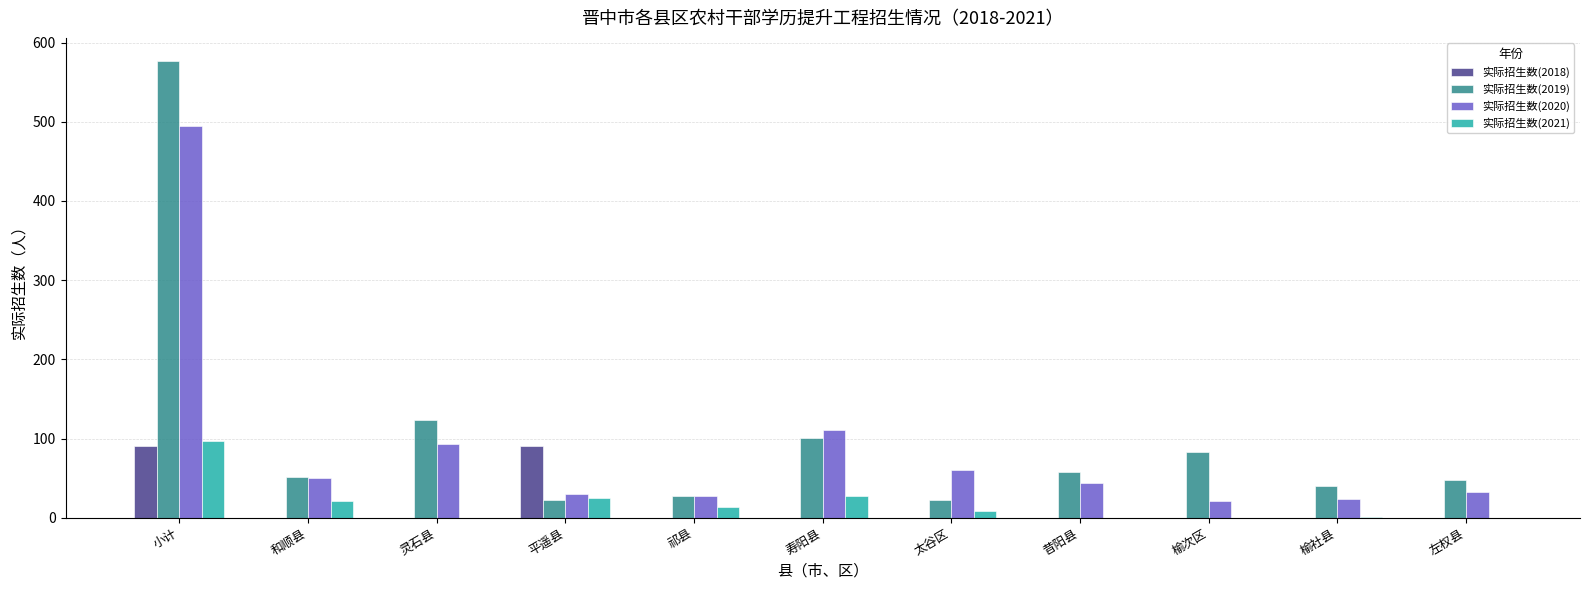

How many groups of bars are there?

11